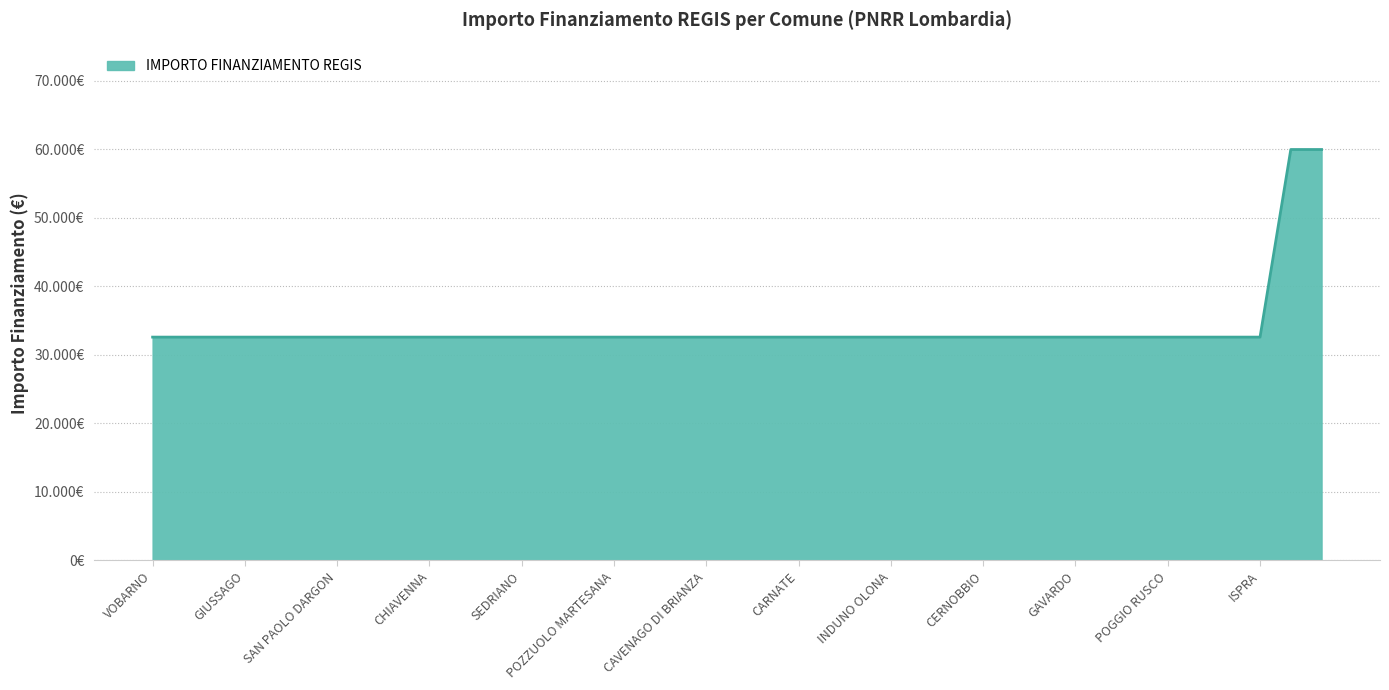

What is the label of the 35th point from the right?

ERBUSCO